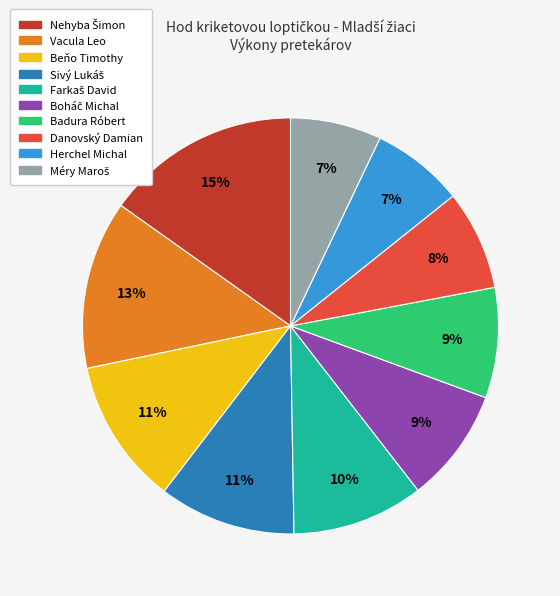

The Beňo Timothy slice represents 4% of the pie. True or false?

False